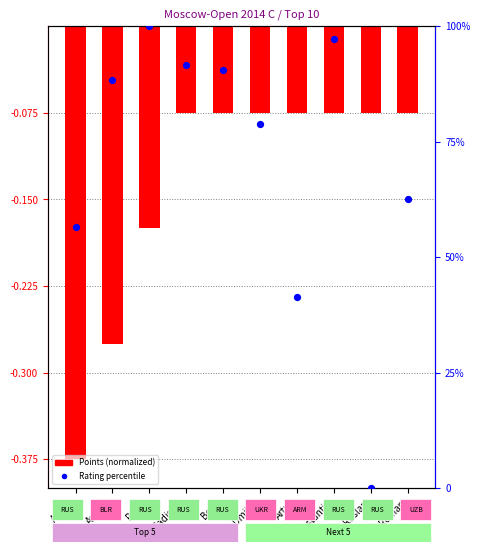

What is the total value across all series at Artur?

41.3